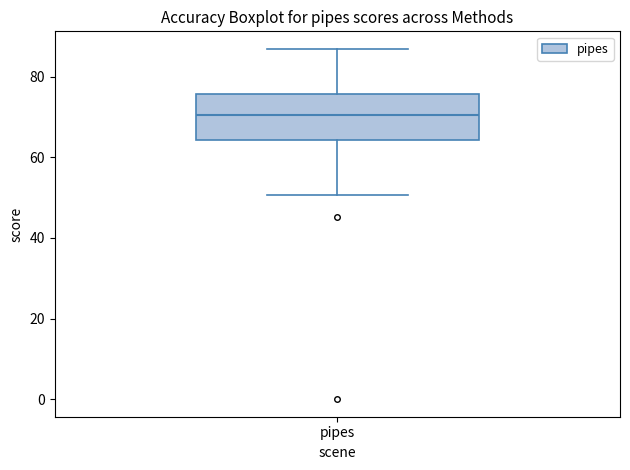

Where does the upper whisker of the box for pipes end on the y-axis? The values are not printed on the chart, so give them approximately, as read against the axis.

86